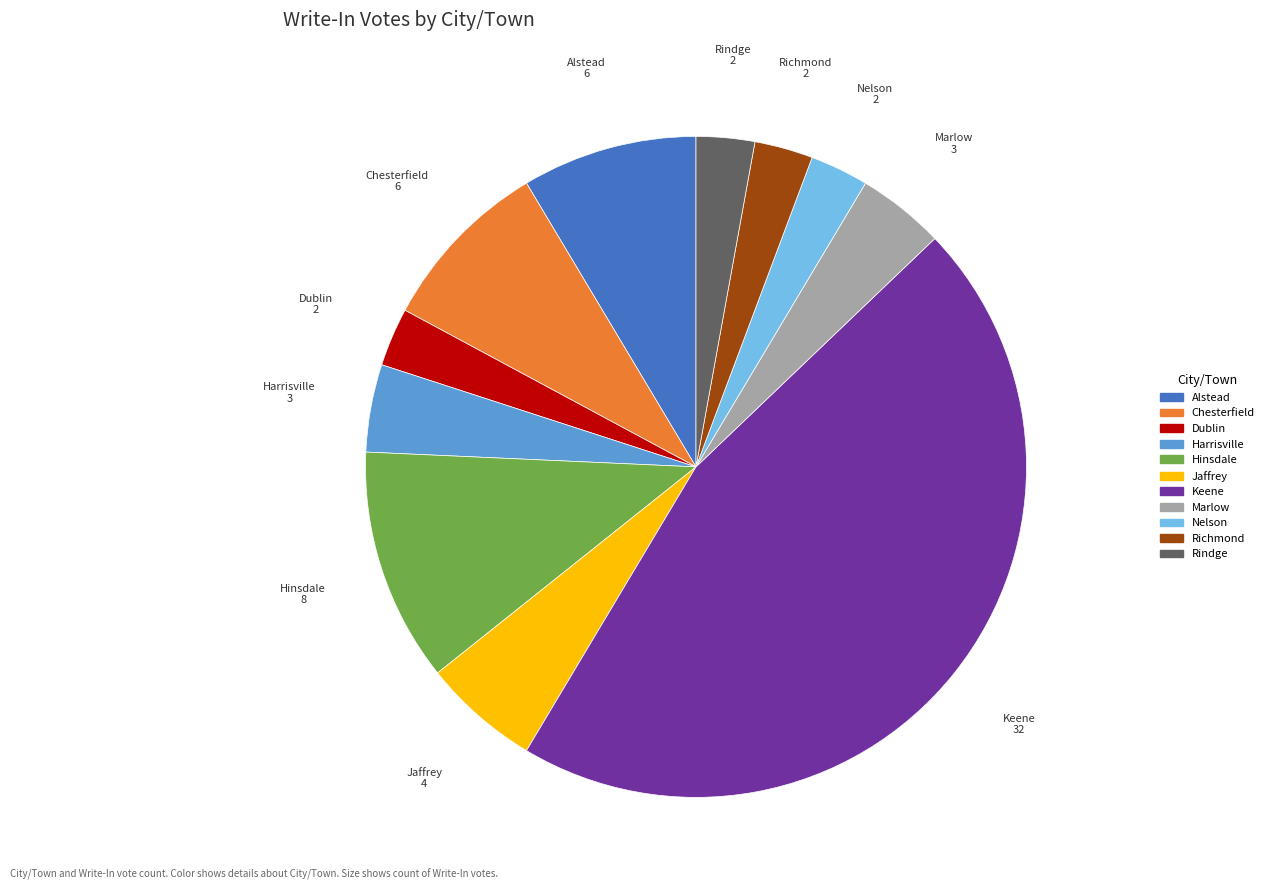

Is there any slice that represents more than half of the pie?

No